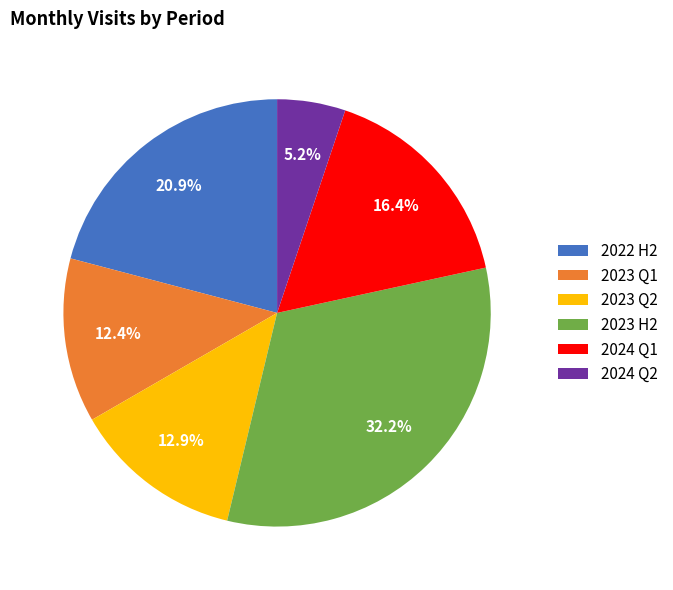

Which has a higher value, 2023 H2 or 2024 Q1?

2023 H2